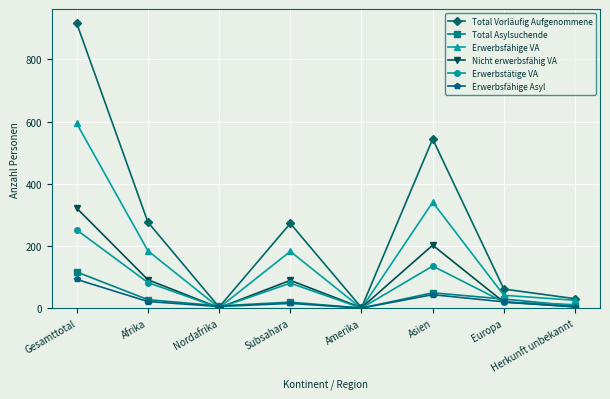

The Total Asylsuchende series shows 30 at Europa. True or false?

True